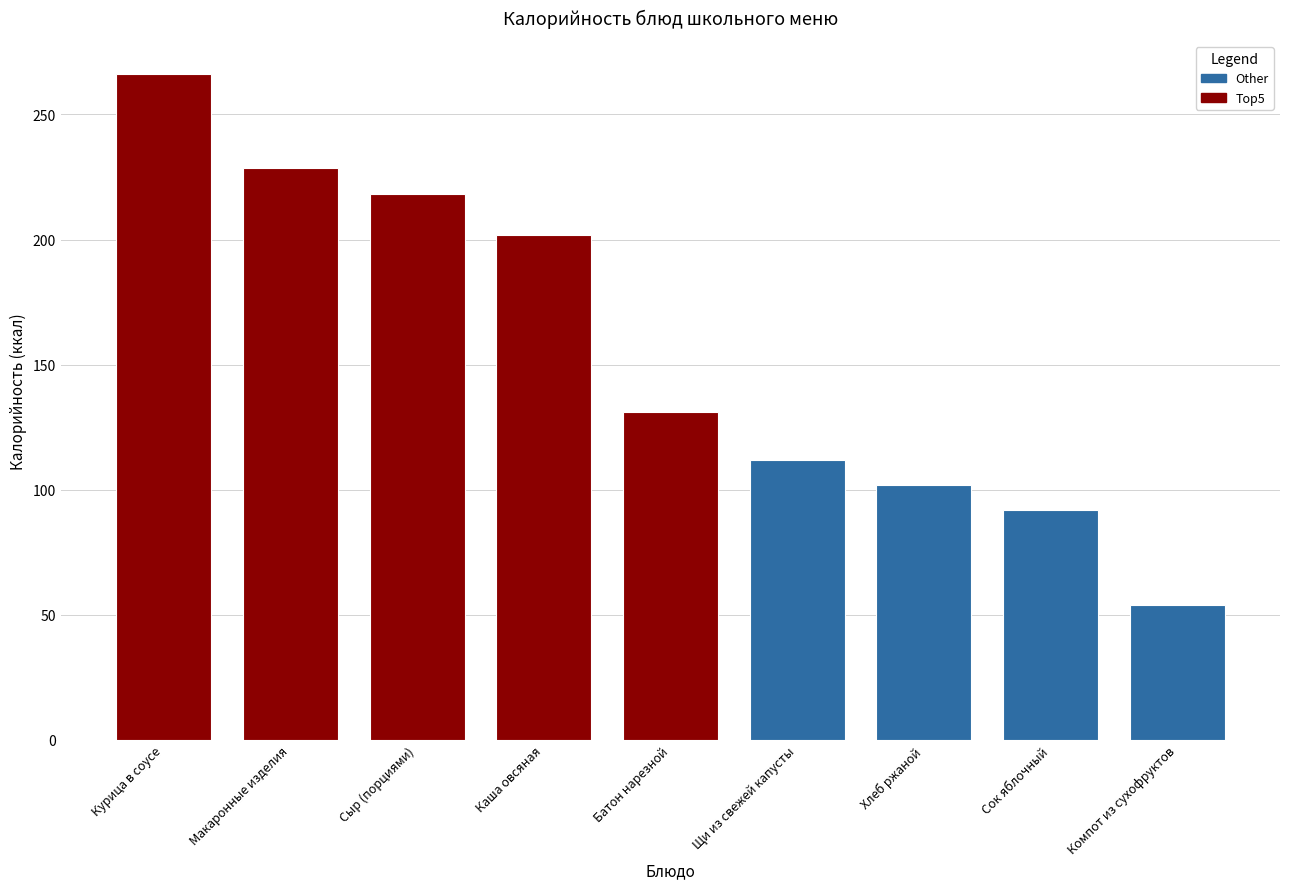

How many bars are there in total?

9